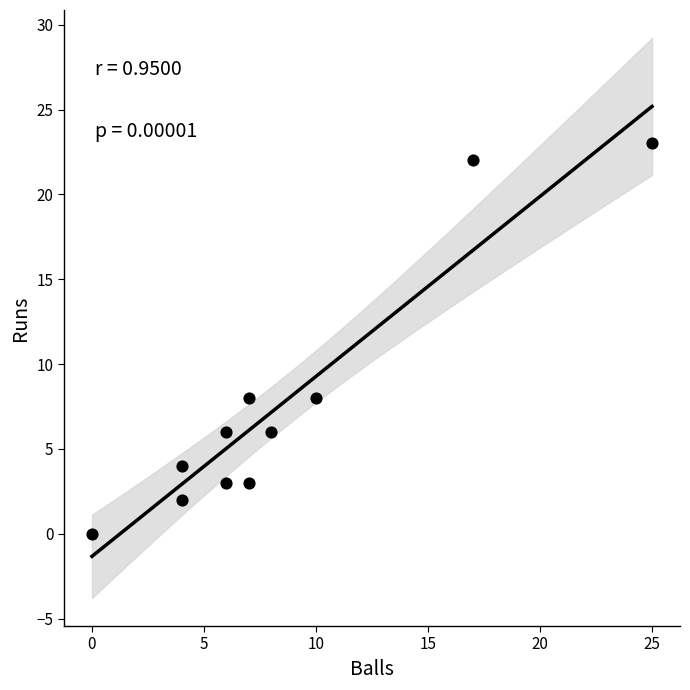

What is the range of Y values (max minus min)?

23